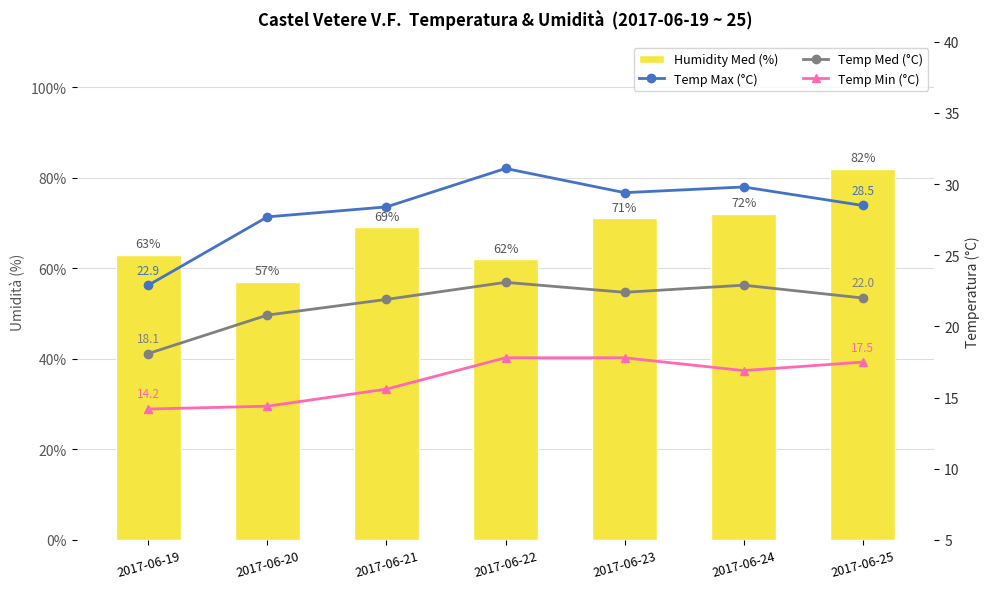

Where is Temp Min (°C) nearest to the value 16?

2017-06-21